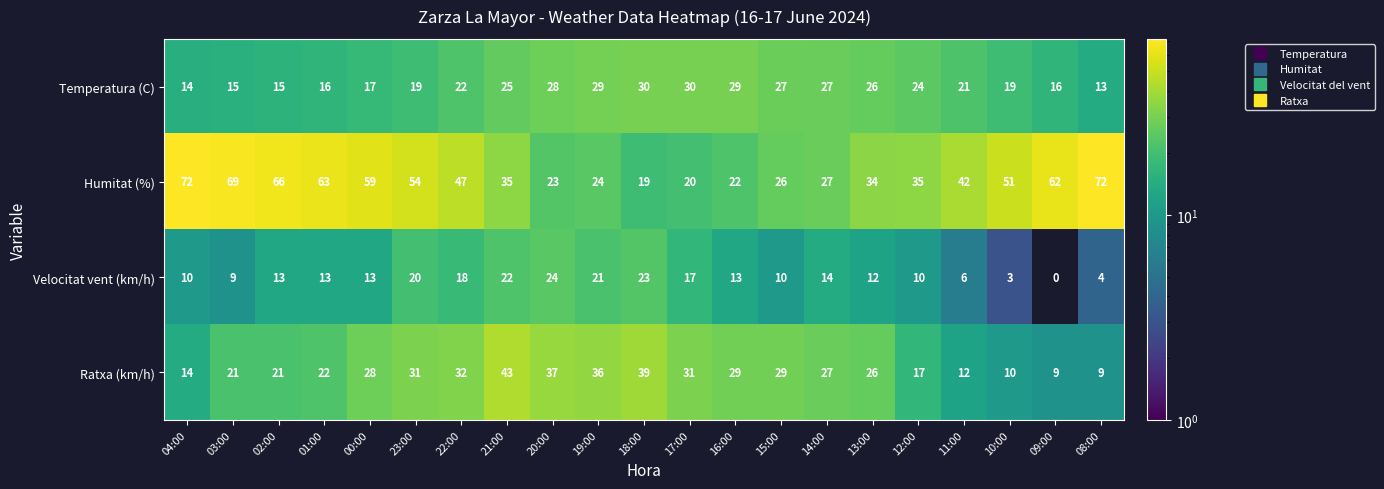

The value of Humitat (%) at 20:00 is 23. True or false?

True